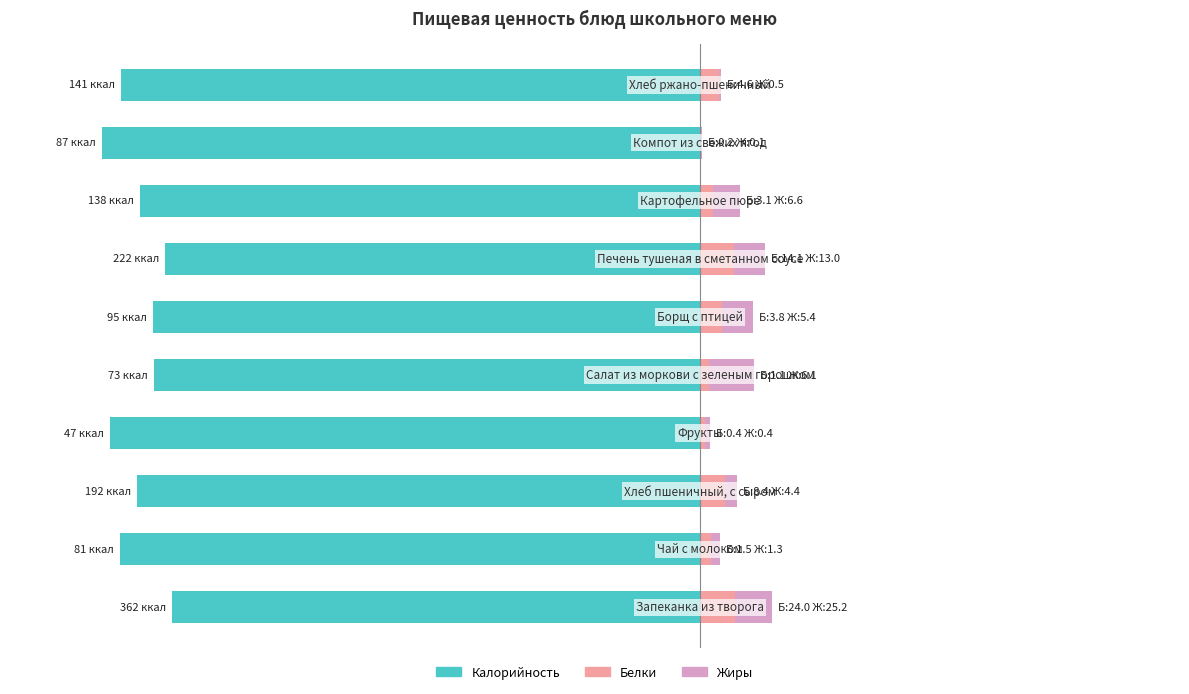

What is the difference between the highest and lowest values at 5?

96.4